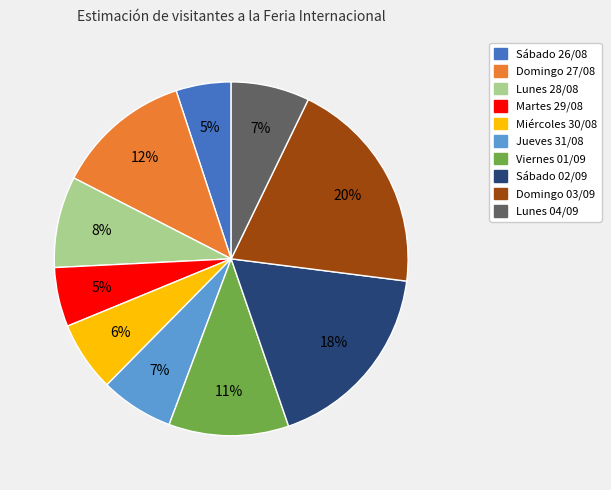

Which category has the biggest portion of the pie?

Domingo 03/09